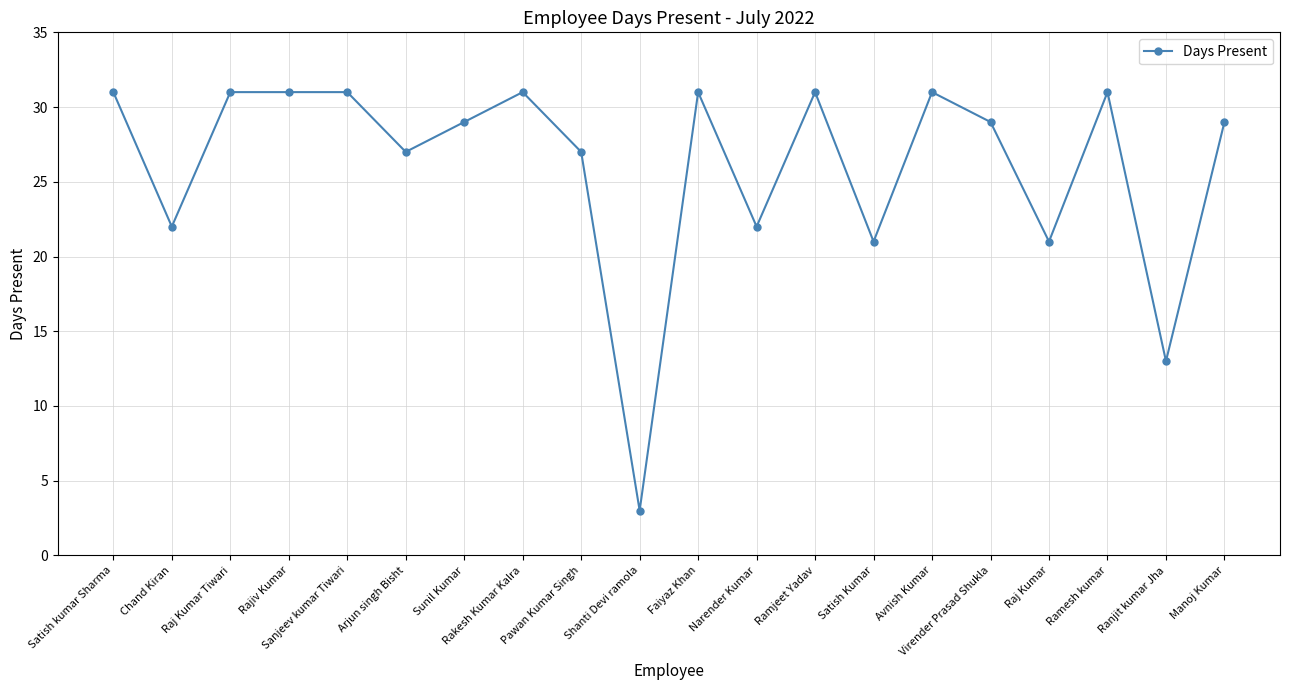

What is the value of the 7th point from the left?

29